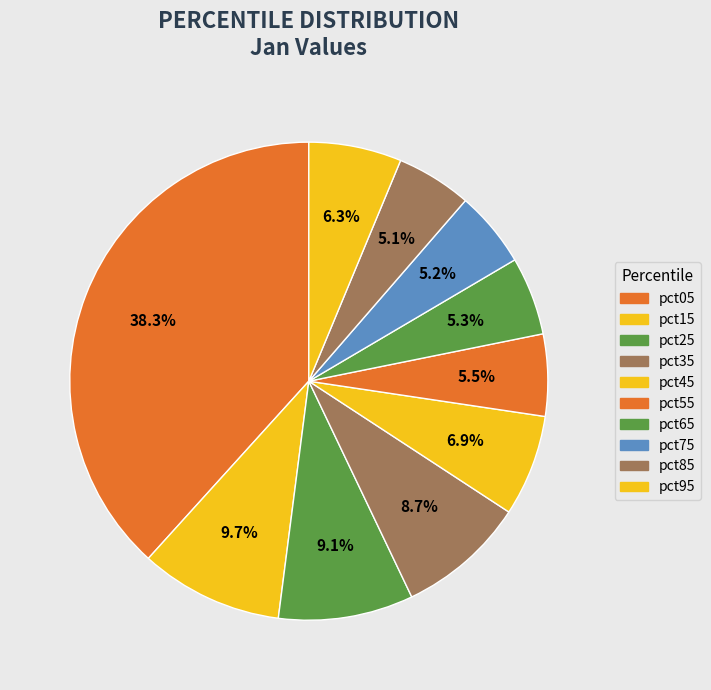

The pct75 slice represents 5% of the pie. True or false?

True